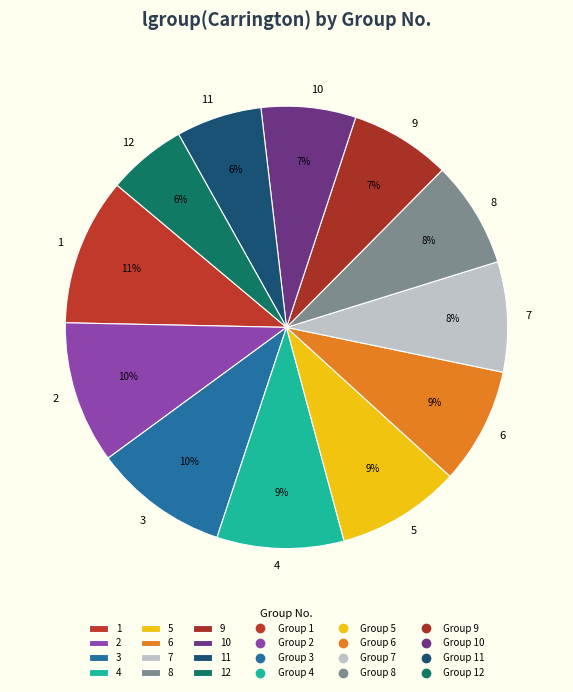

To the nearest percent, what percentage of the pie is 6?

9%